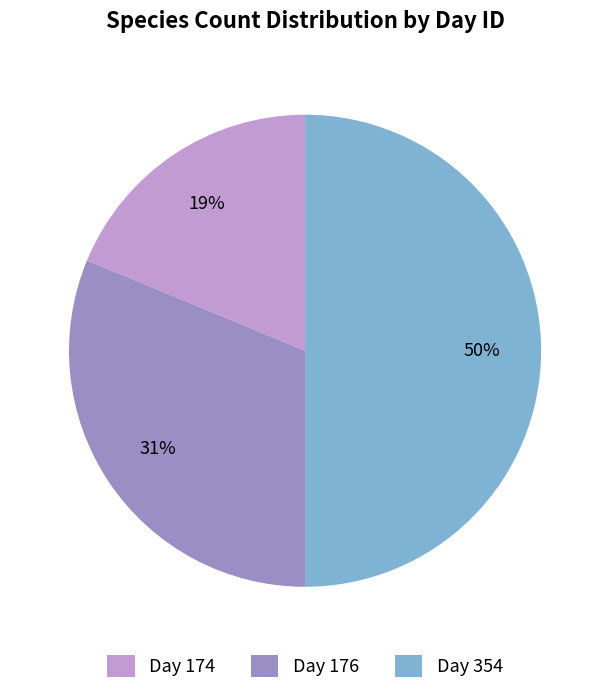

Which slice is the largest?

Day 354